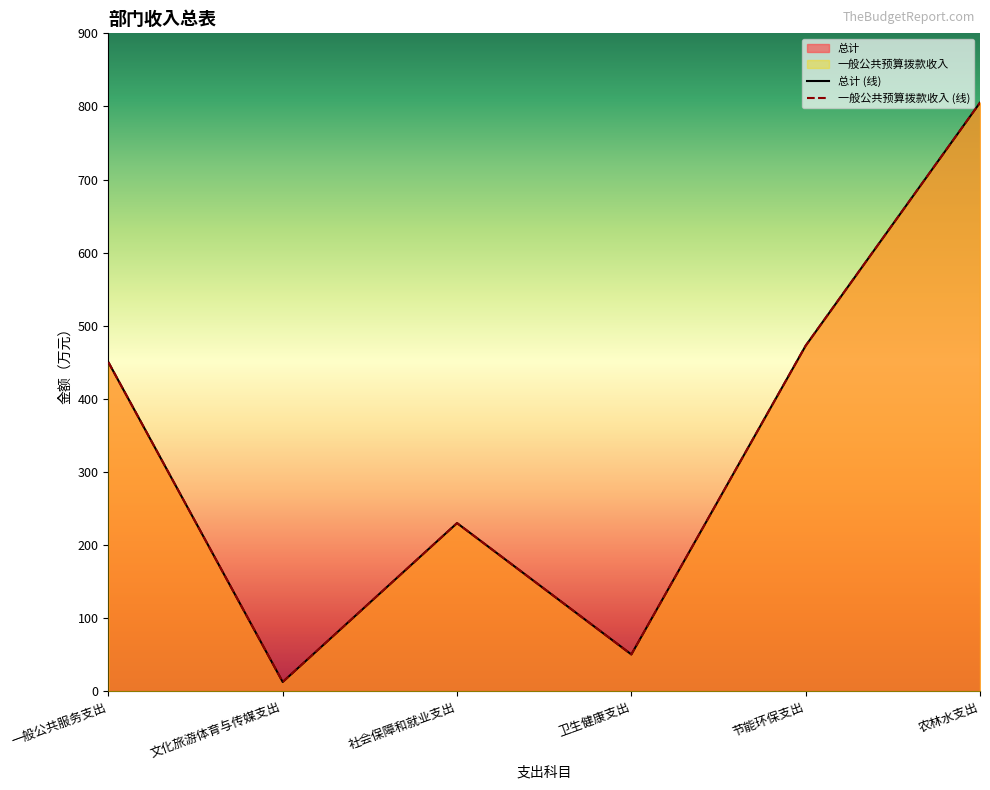

Rank the series at 节能环保支出 from highest to lowest value.

总计, 一般公共预算拨款收入